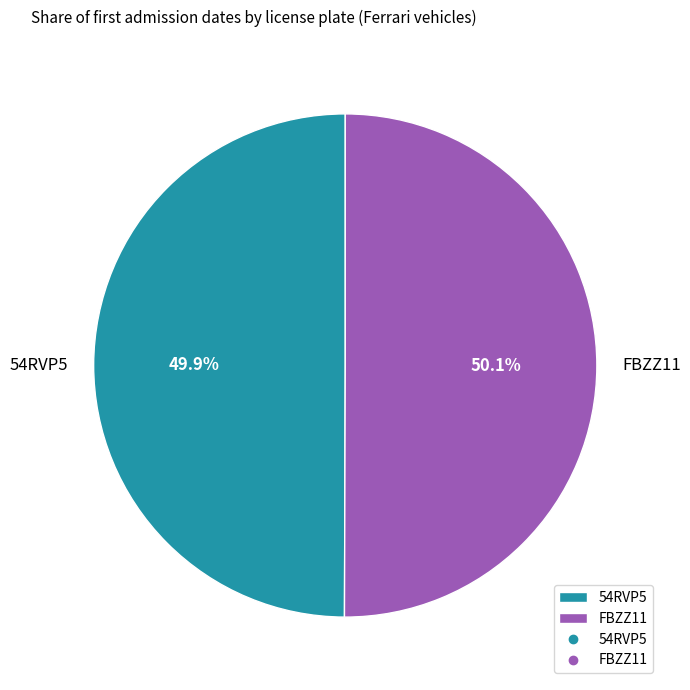

Approximately how many times larger is the value at FBZZ11 compared to 54RVP5?

1.0